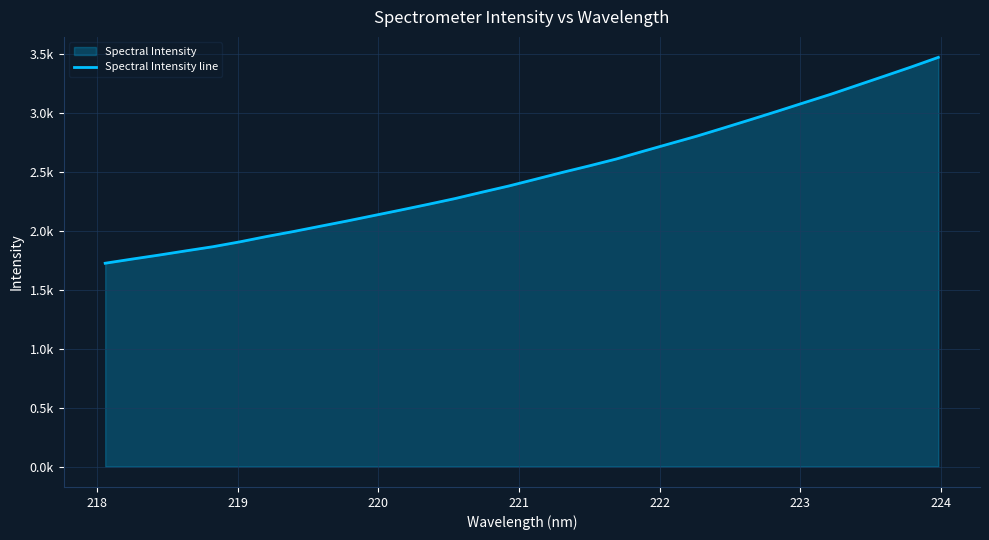

Does the chart display data point markers on the line(s)?

No